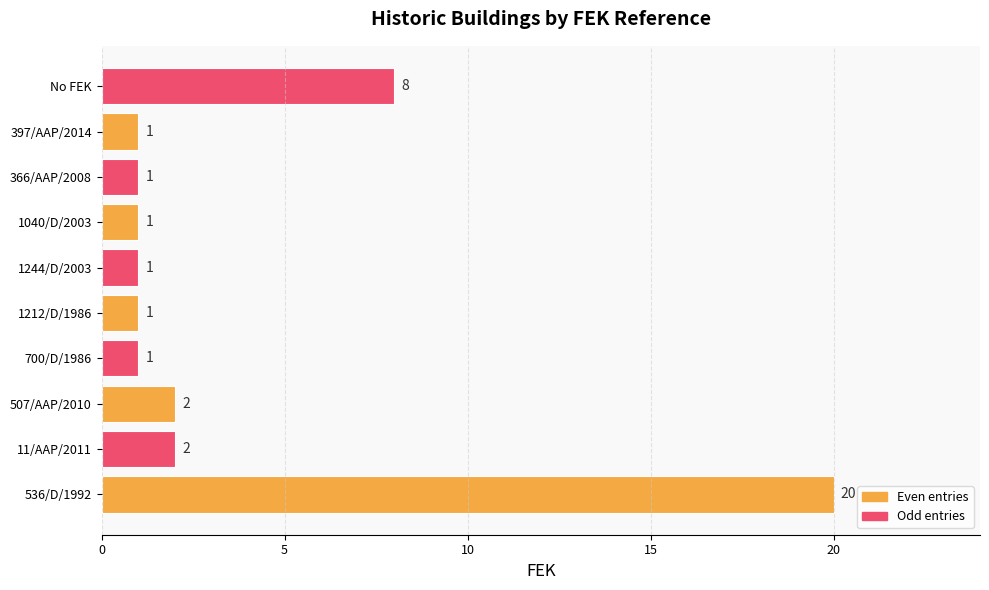

Where is the data nearest to the value 10?

No FEK